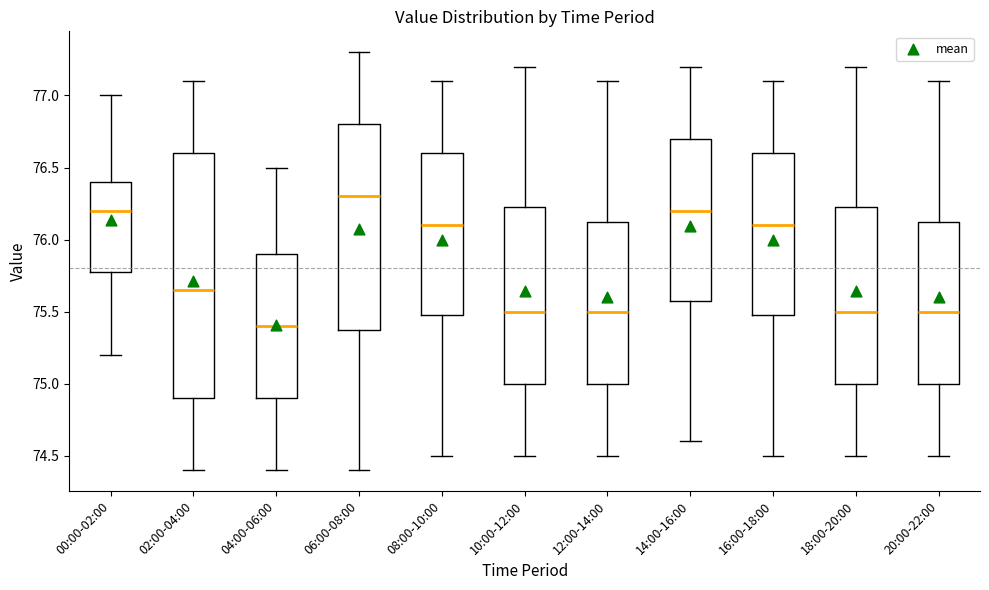

Where is the upper edge of the box for 02:00-04:00 on the y-axis? The values are not printed on the chart, so give them approximately, as read against the axis.

76.60